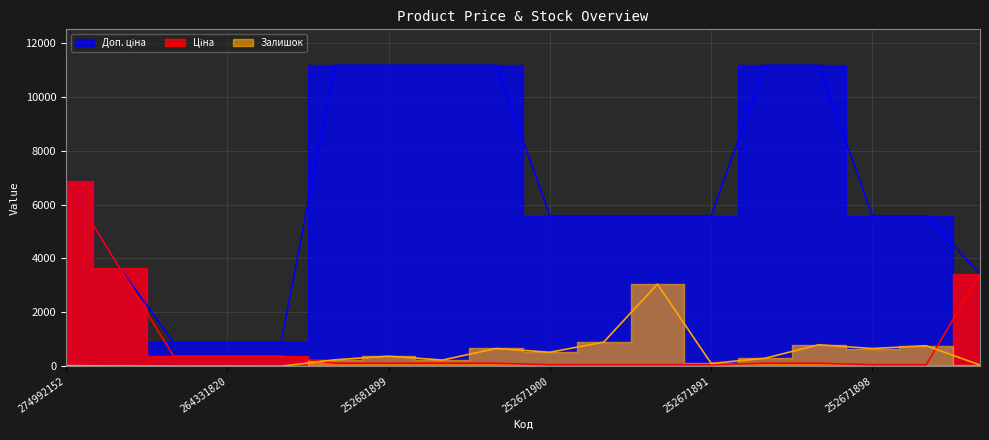

What is the value of the Ціна point at the 3rd from the left?

371.4